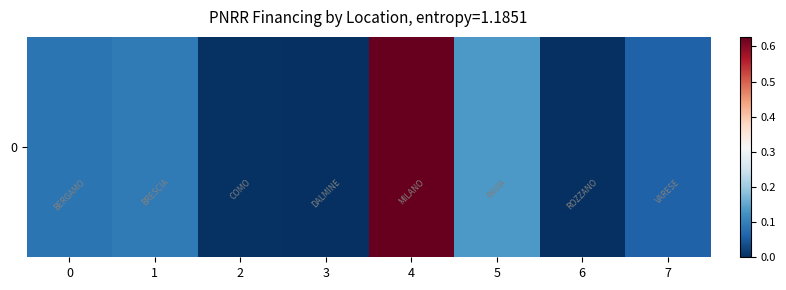

Reading left to right, transcribe all the data shown in this chart.

0=0.1	1=0.1	2=0.0	3=0.0	4=0.6	5=0.1	6=0.0	7=0.1